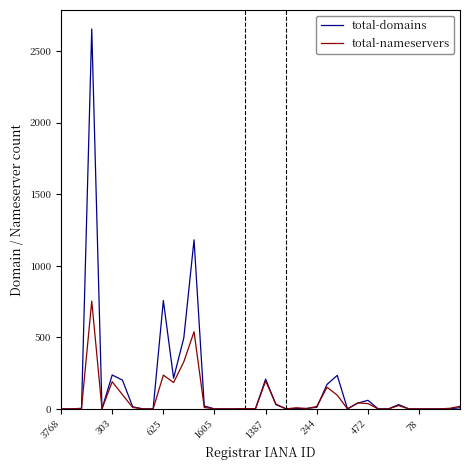

List the series in order of their peak value, lowest first.

total-nameservers, total-domains